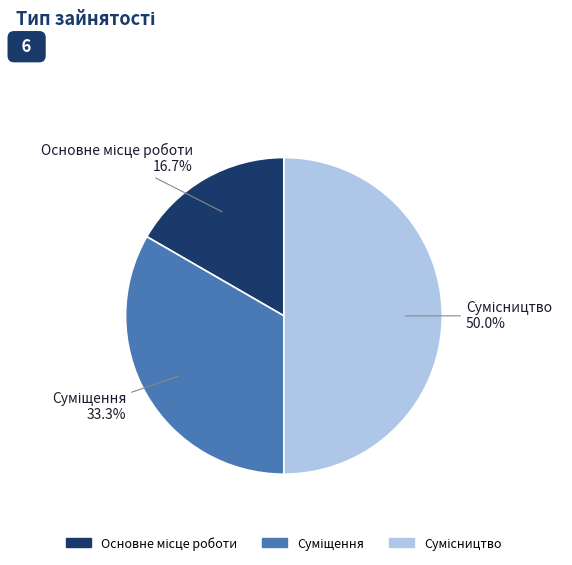

How much of the chart is everything except Суміщення?

66.7%